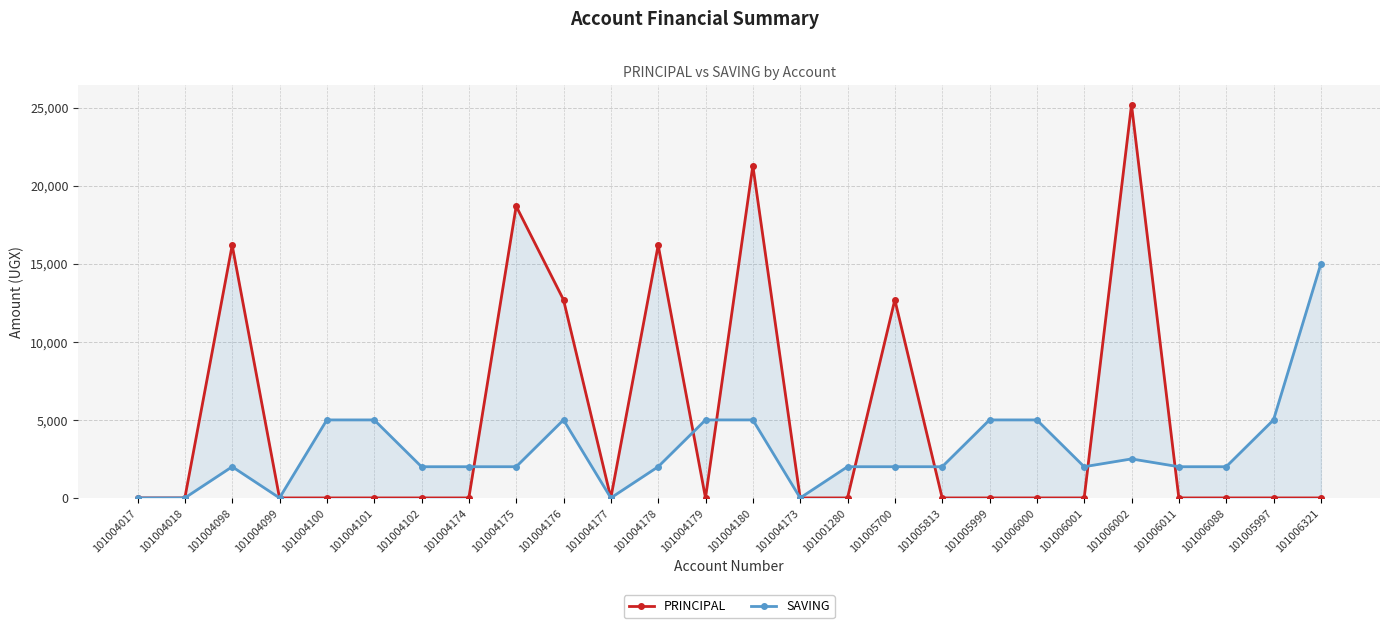

At which label does SAVING reach its peak?

101006321